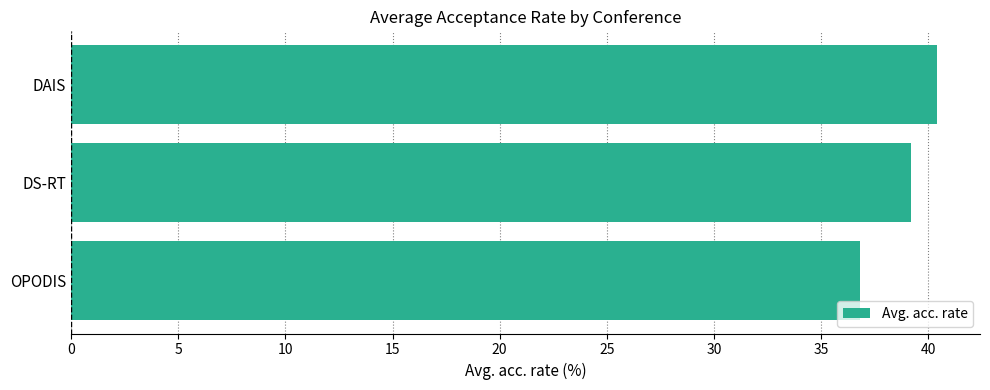

What is the difference between the maximum and minimum values?

3.6